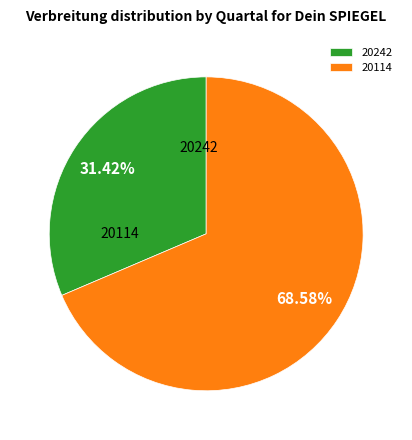

How much of the chart is everything except 20114?

31.4%